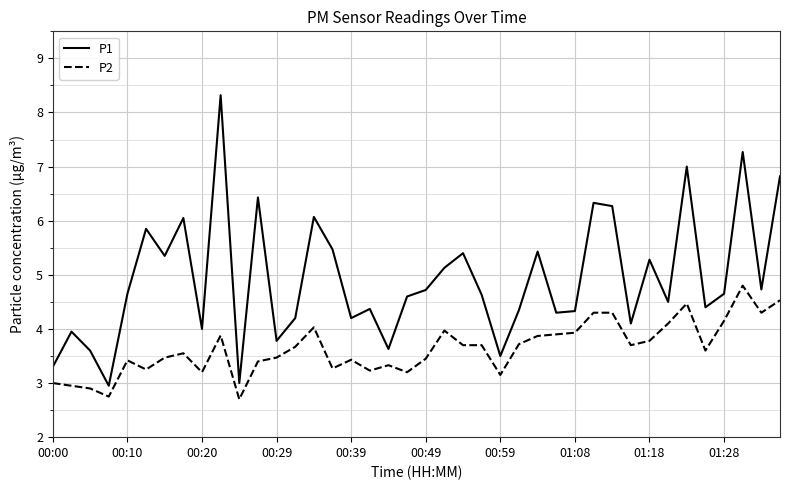

What is the minimum value for P2?

2.7